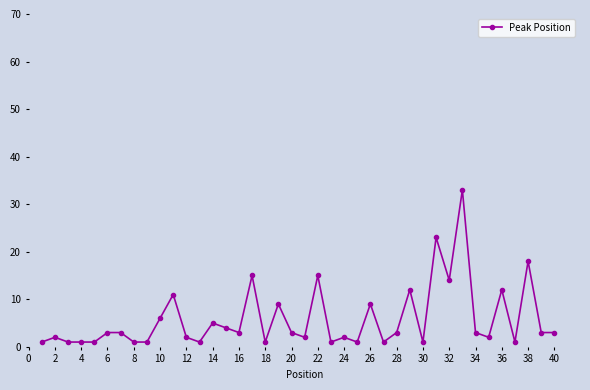

What is the difference between the maximum and minimum values?

32